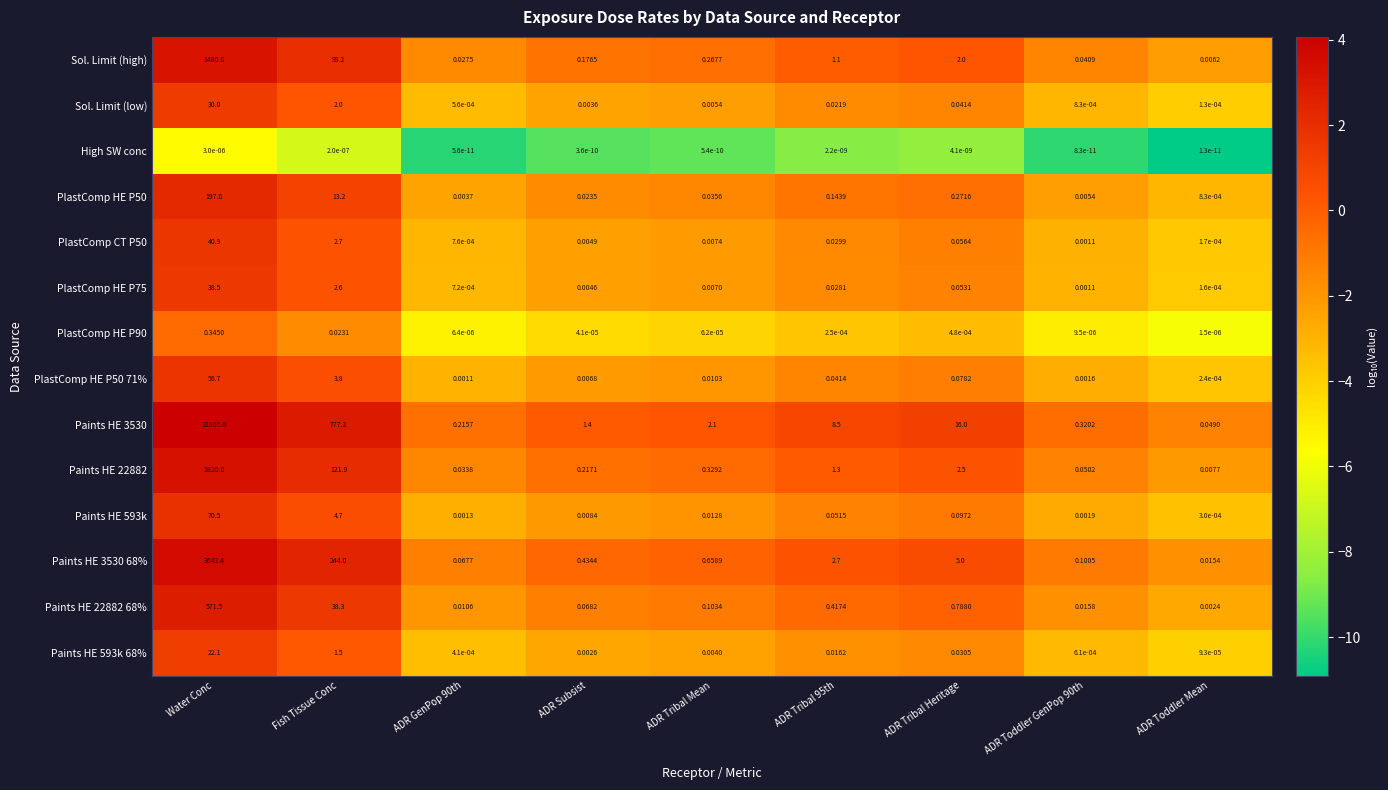

What is the maximum value shown in the chart?

11600.0